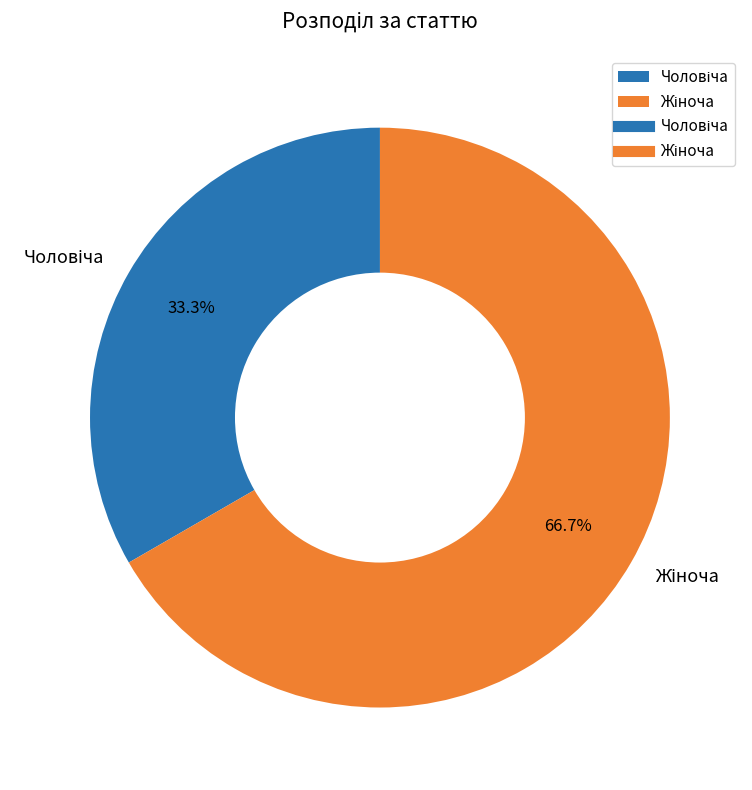

Does any single category account for the majority?

Yes